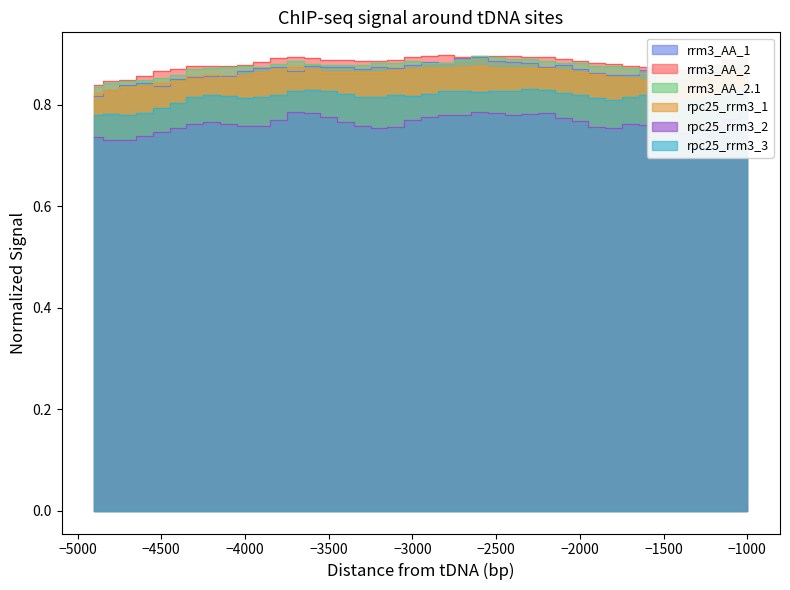

Is the value of rpc25_rrm3_3 at -2200 greater than the value of rrm3_AA_1 at -2300?

No